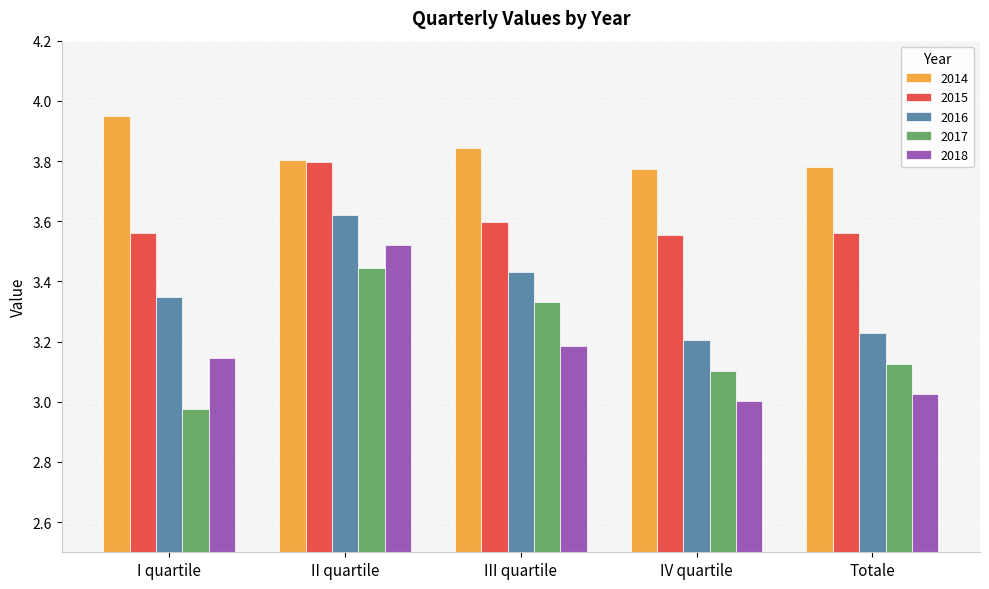

What is the label of the 3rd bar from the left?

III quartile